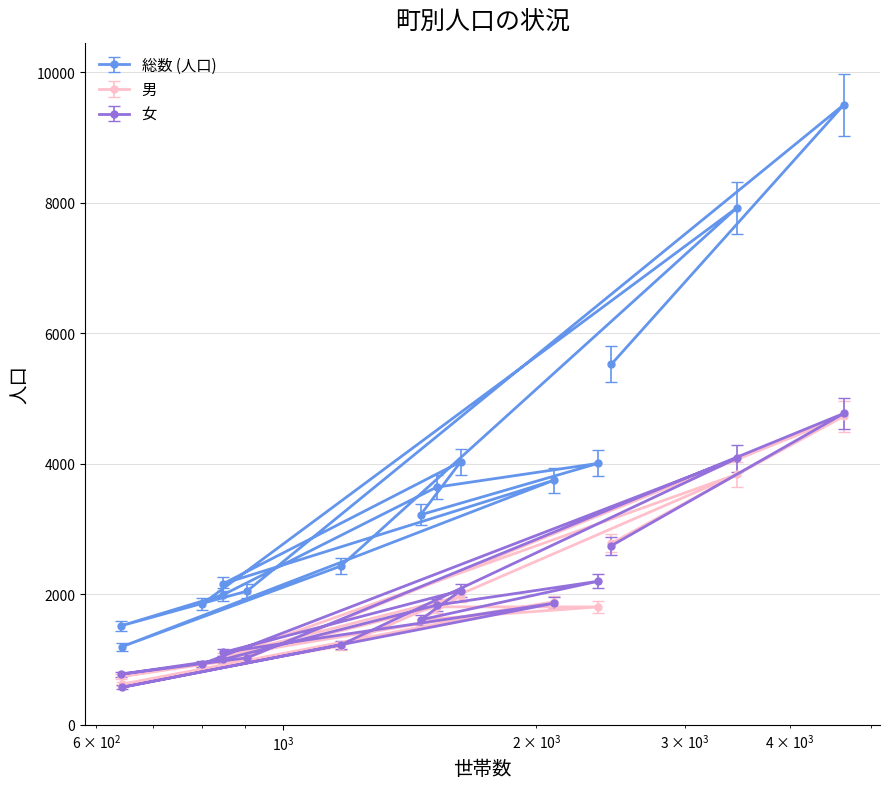

What is the difference between the 男 values at 笠間三丁目 and 笠間四丁目?

2920